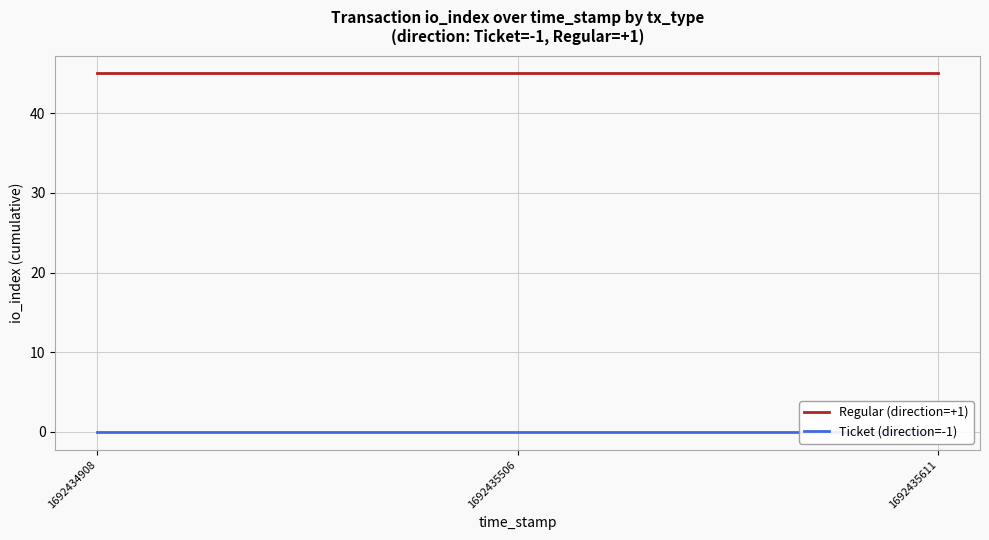

Reading left to right, transcribe all the data shown in this chart.

Regular (direction=+1): 45	45	45
Ticket (direction=-1): 0	0	0